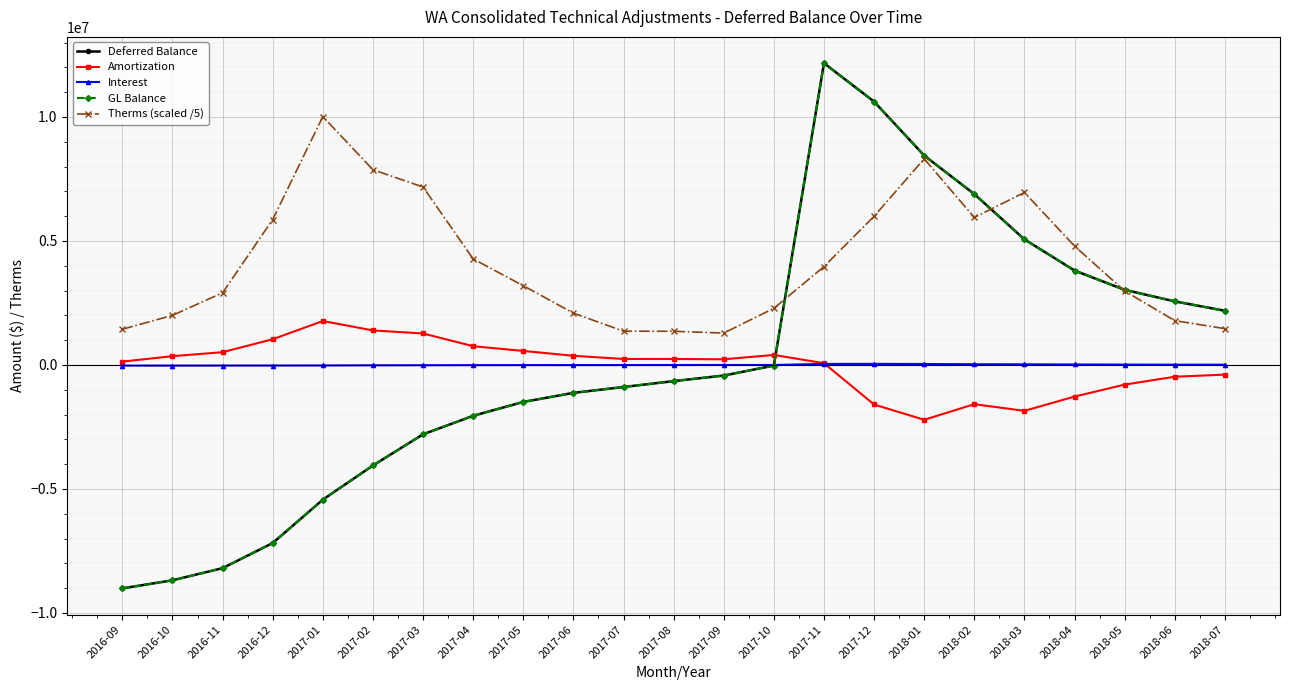

Between which two adjacent categories do Amortization and GL Balance first intersect?

2017-10 and 2017-11